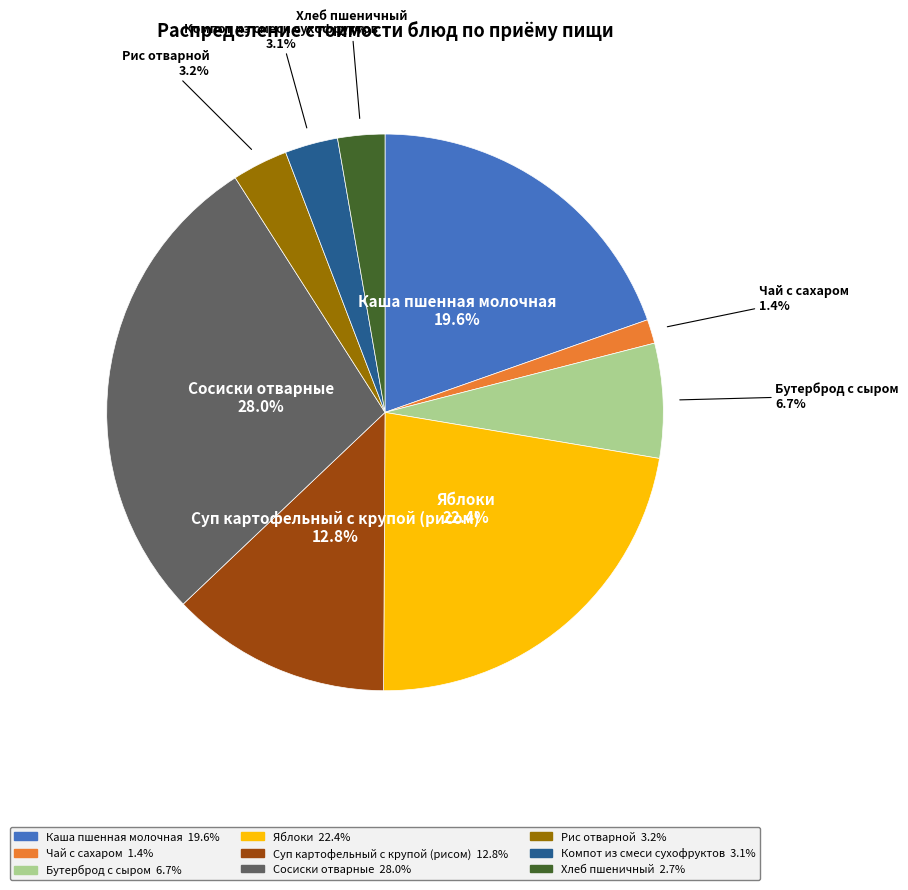

What percentage do Рис отварной and Компот из смеси сухофруктов together represent?

6.3%